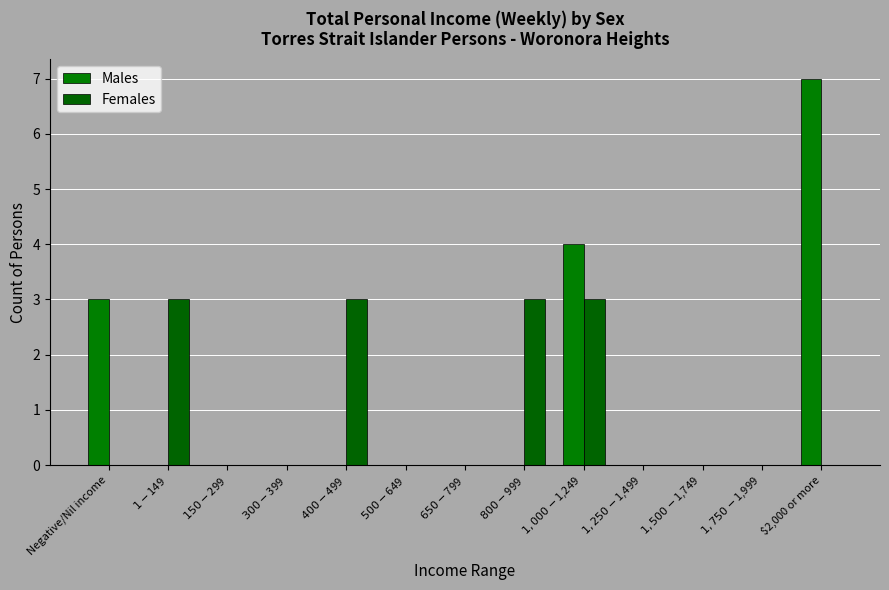

The value of Females at $1-$149 is 5. True or false?

False